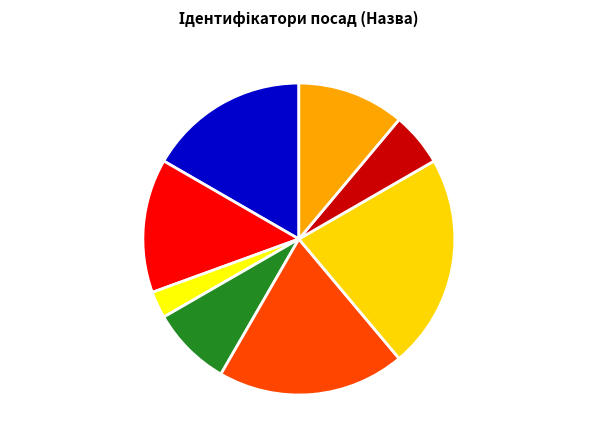

Which has a higher value, Директор or В.о. директора?

Директор